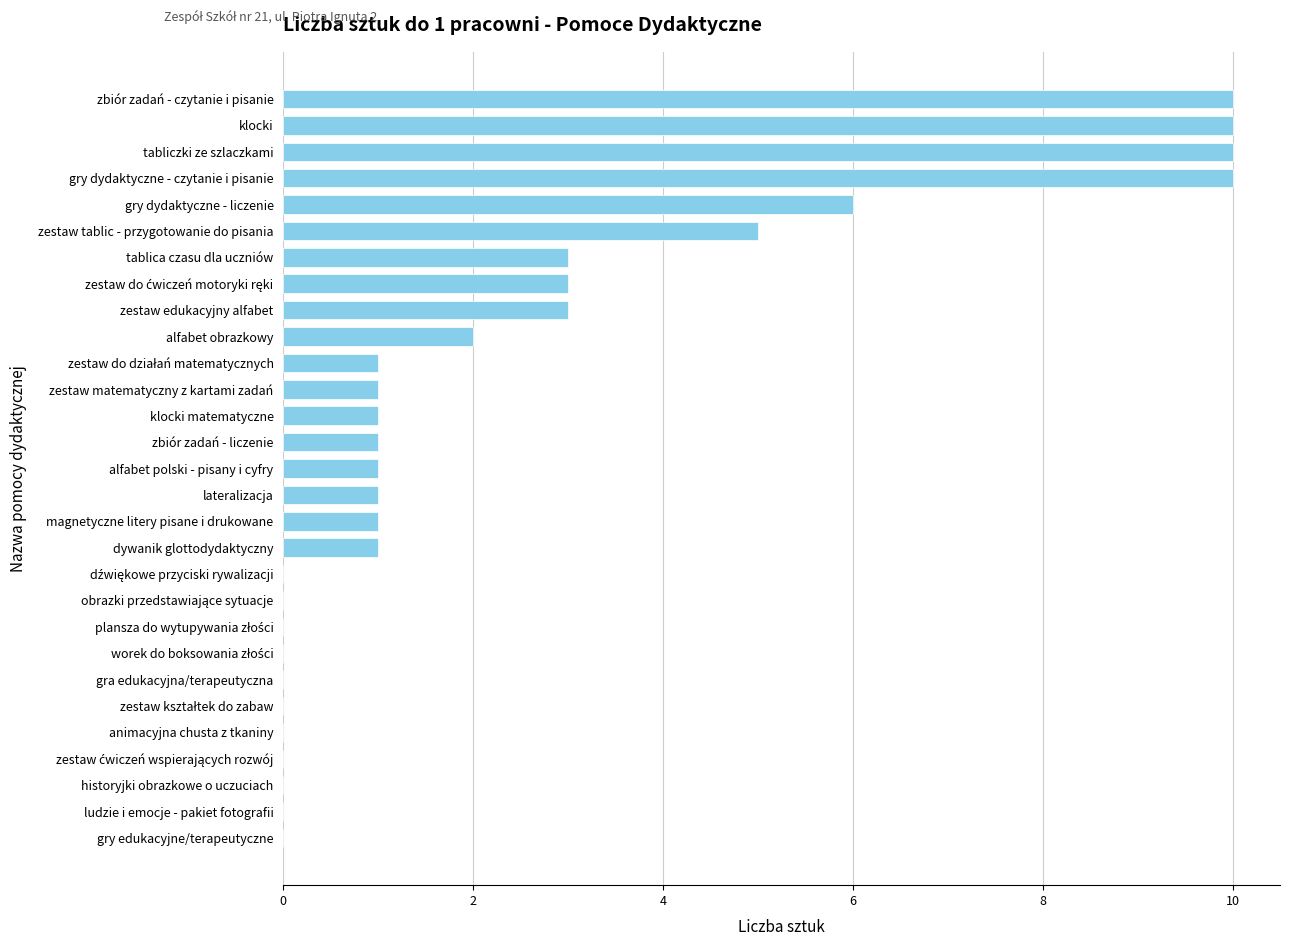

Does the chart contain stacked bars?

No